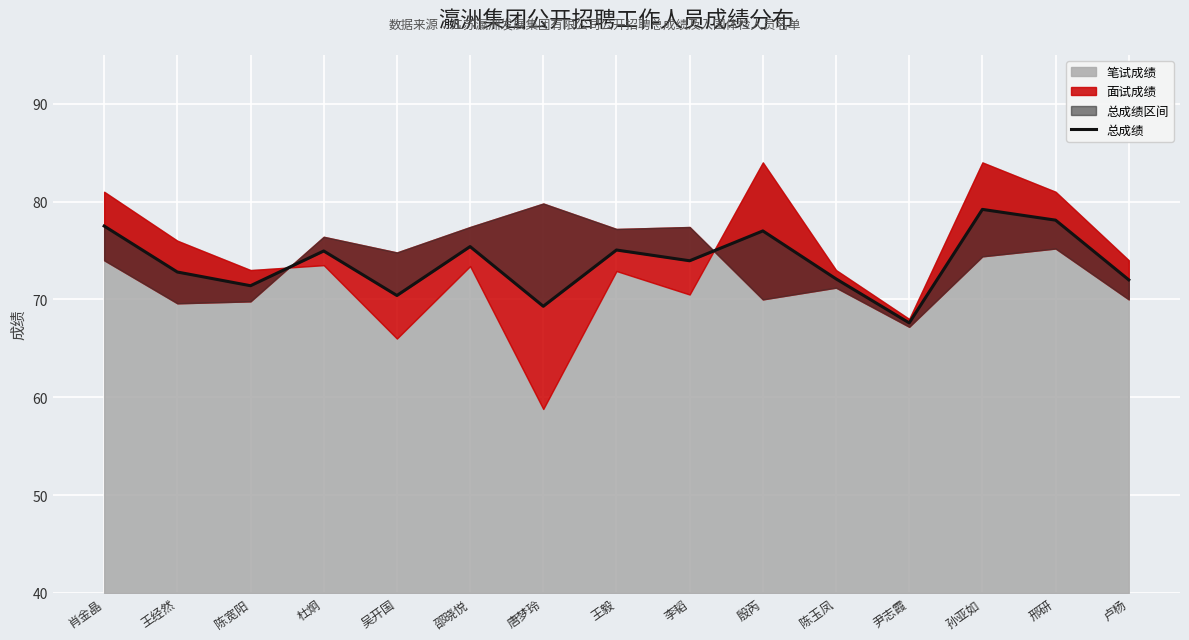

What is the label of the 10th point from the left?

殷芮